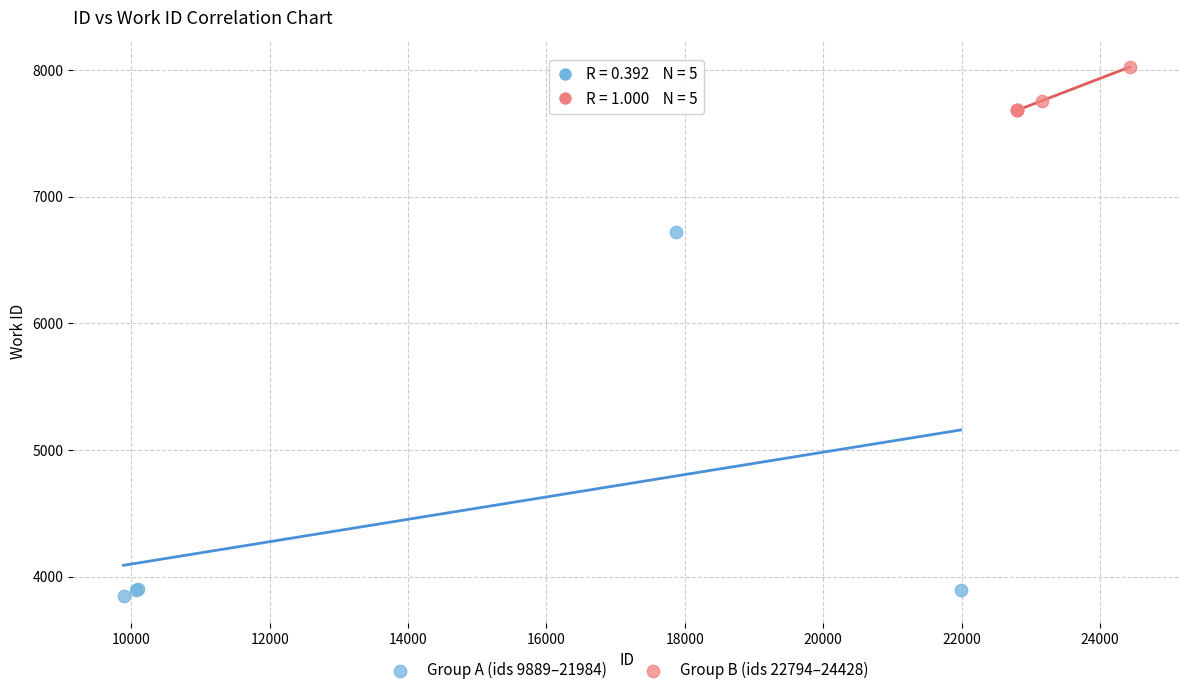

Which series reaches the minimum Y coordinate?

Group A (ids 9889–21984)